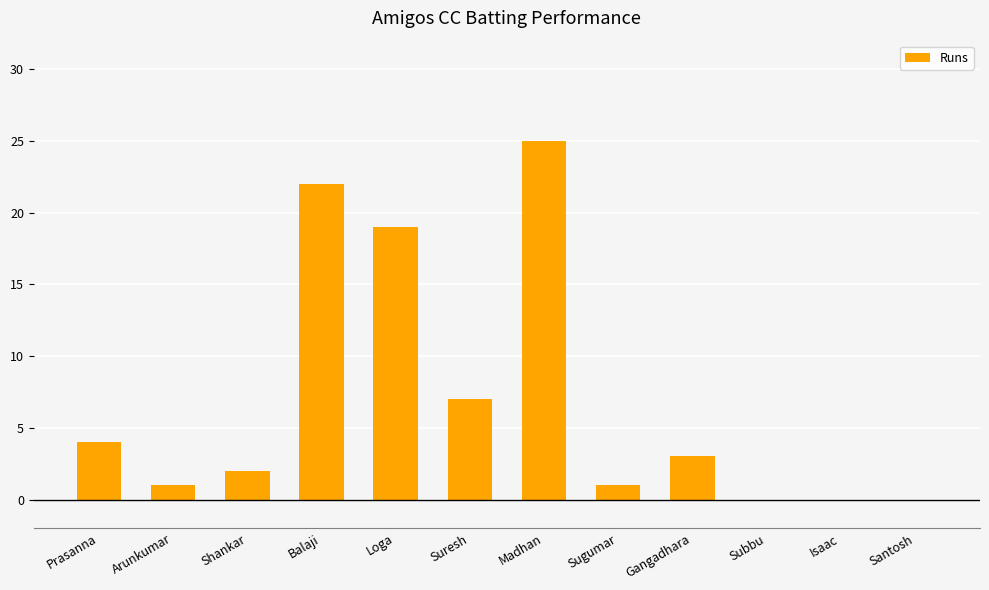

Reading left to right, extract all data points from this chart.

Prasanna=4	Arunkumar=1	Shankar=2	Balaji=22	Loga=19	Suresh=7	Madhan=25	Sugumar=1	Gangadhara=3	Subbu=0	Isaac=0	Santosh=0